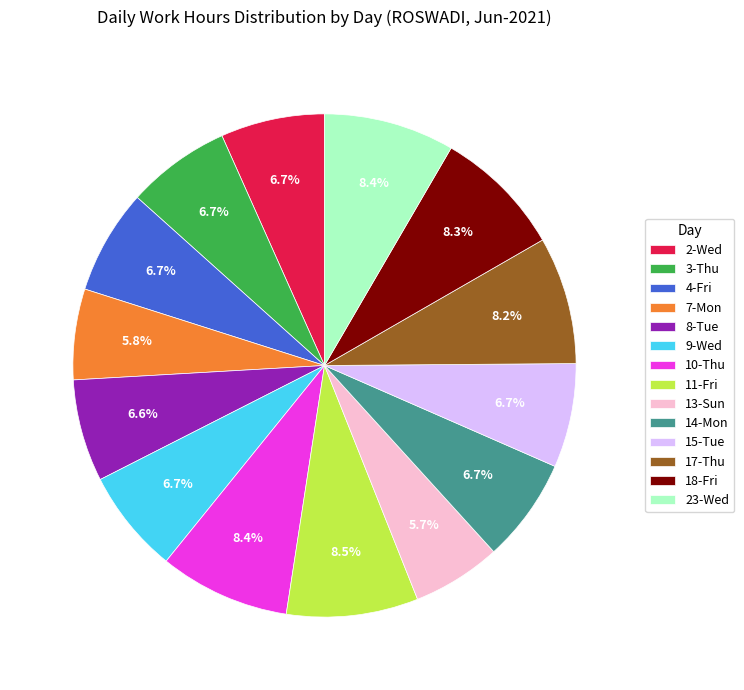

How many slices are in this pie chart?

14